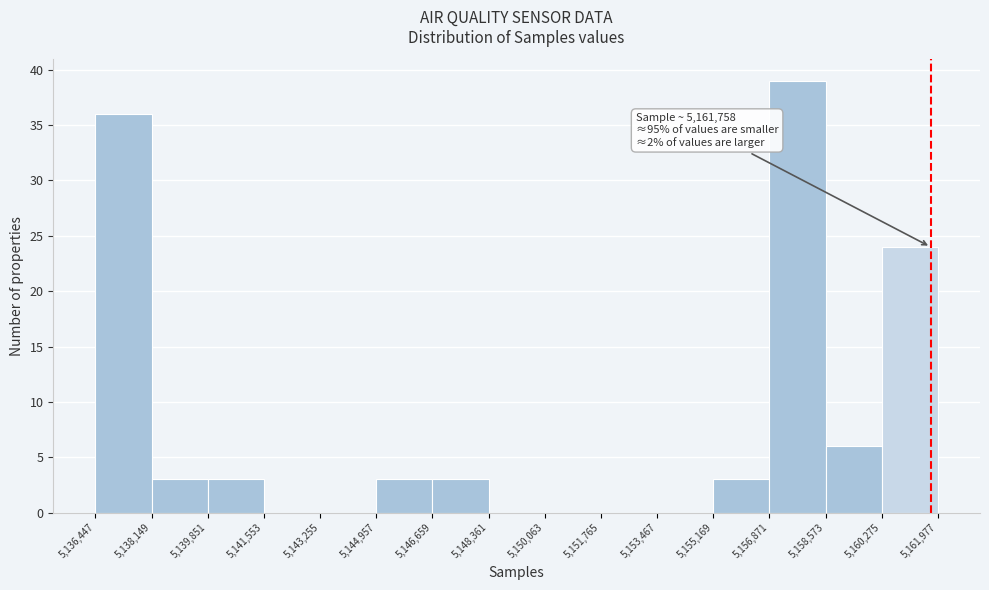

Over which range of the x-axis is the bar tallest?

5,156,871 to 5,158,573